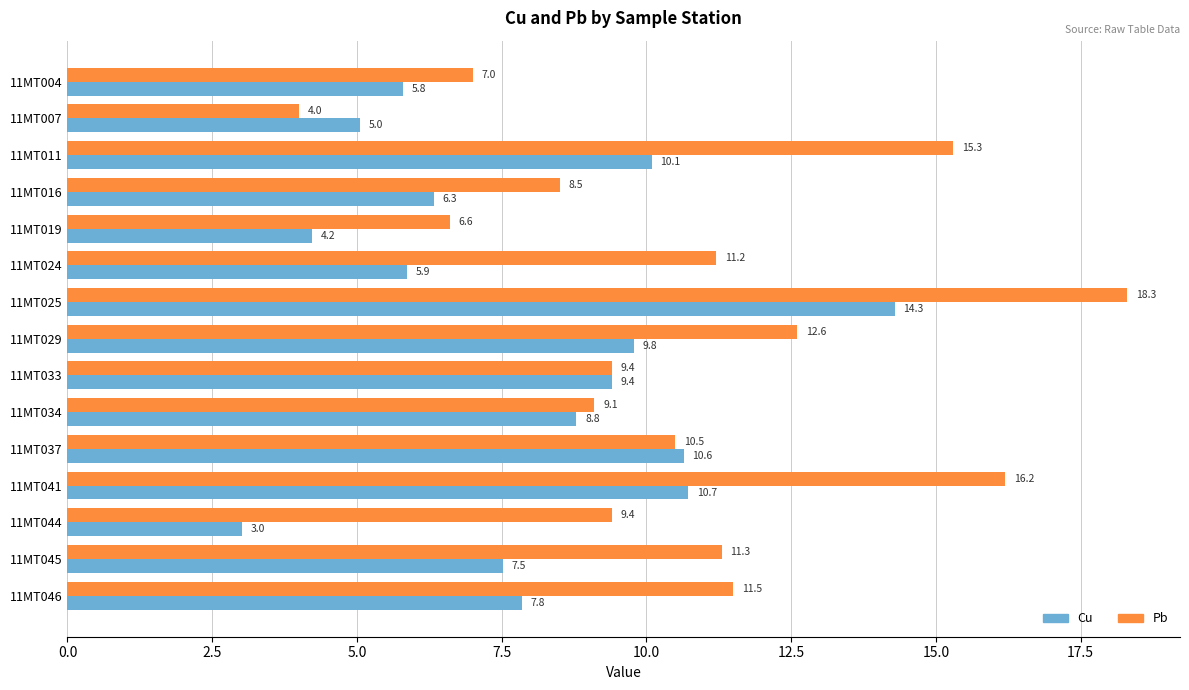

What is the spread (max minus min) of values at 11MT011?

5.2